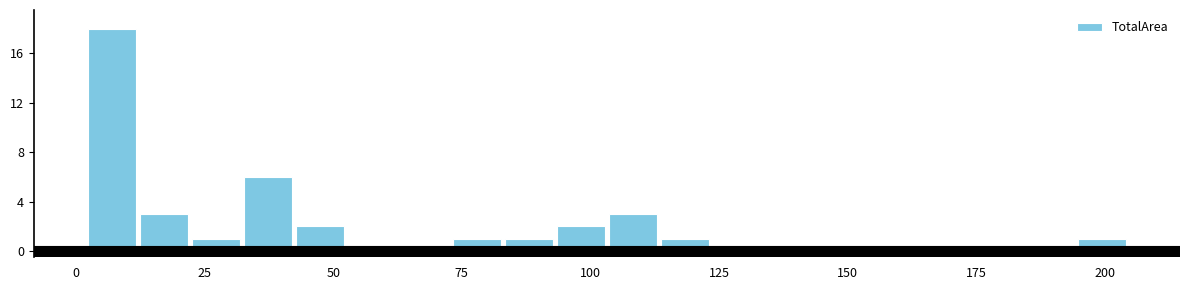

Around what value on the x-axis is the tallest bar? Give the approximate position of its centre, as read against the axis.

5